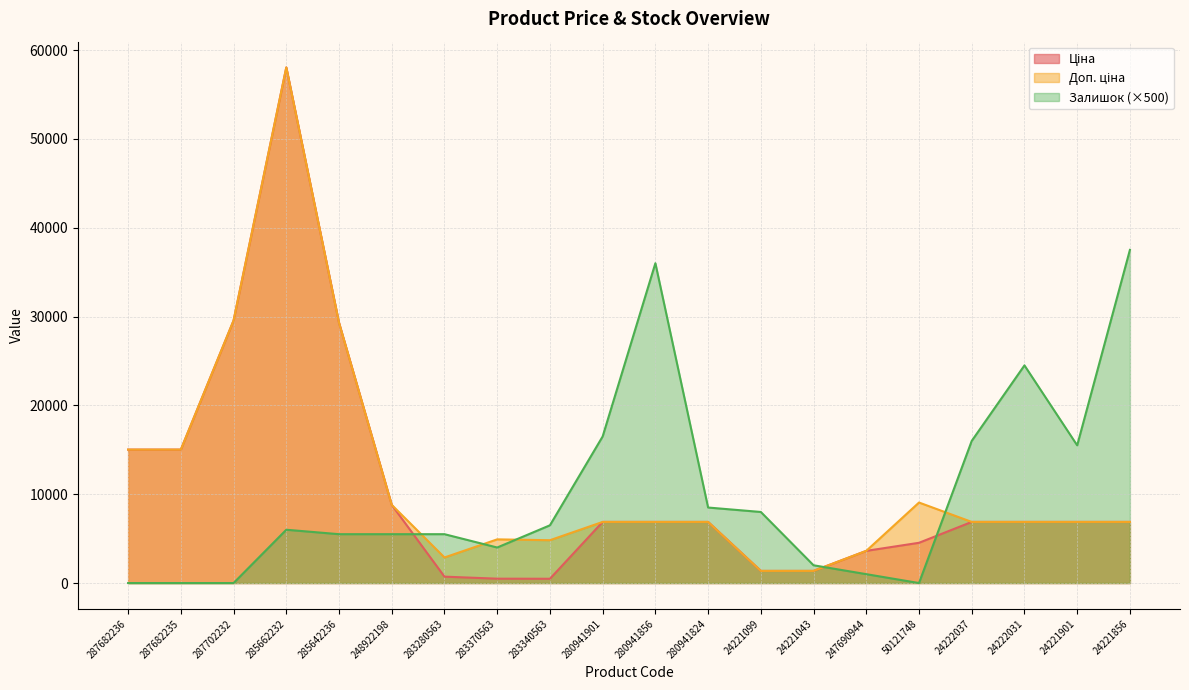

At which category is the sum across all series the highest?

285662232